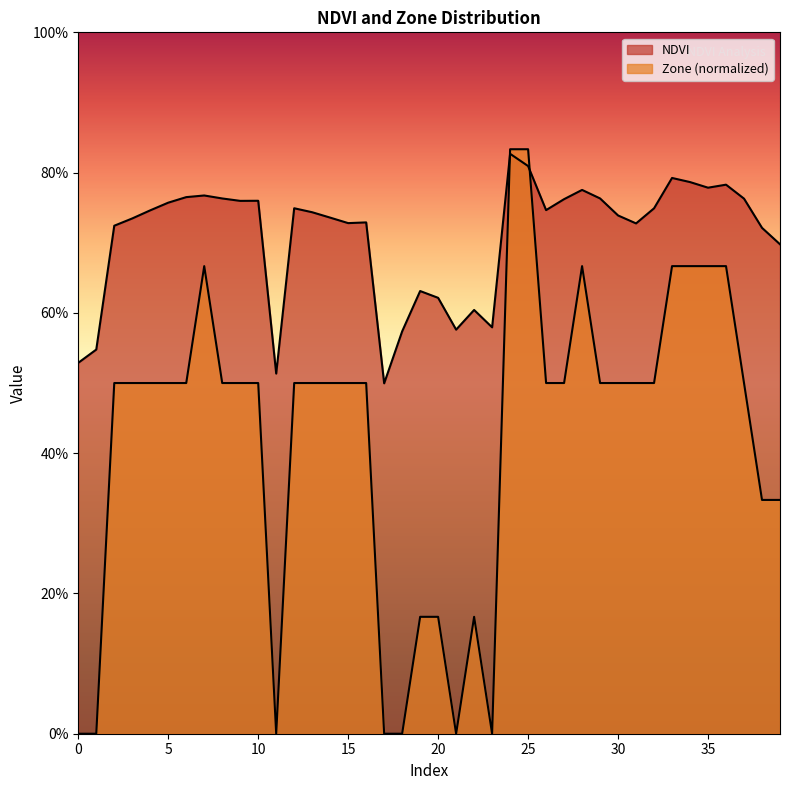

Where is the first local minimum for NDVI?

9